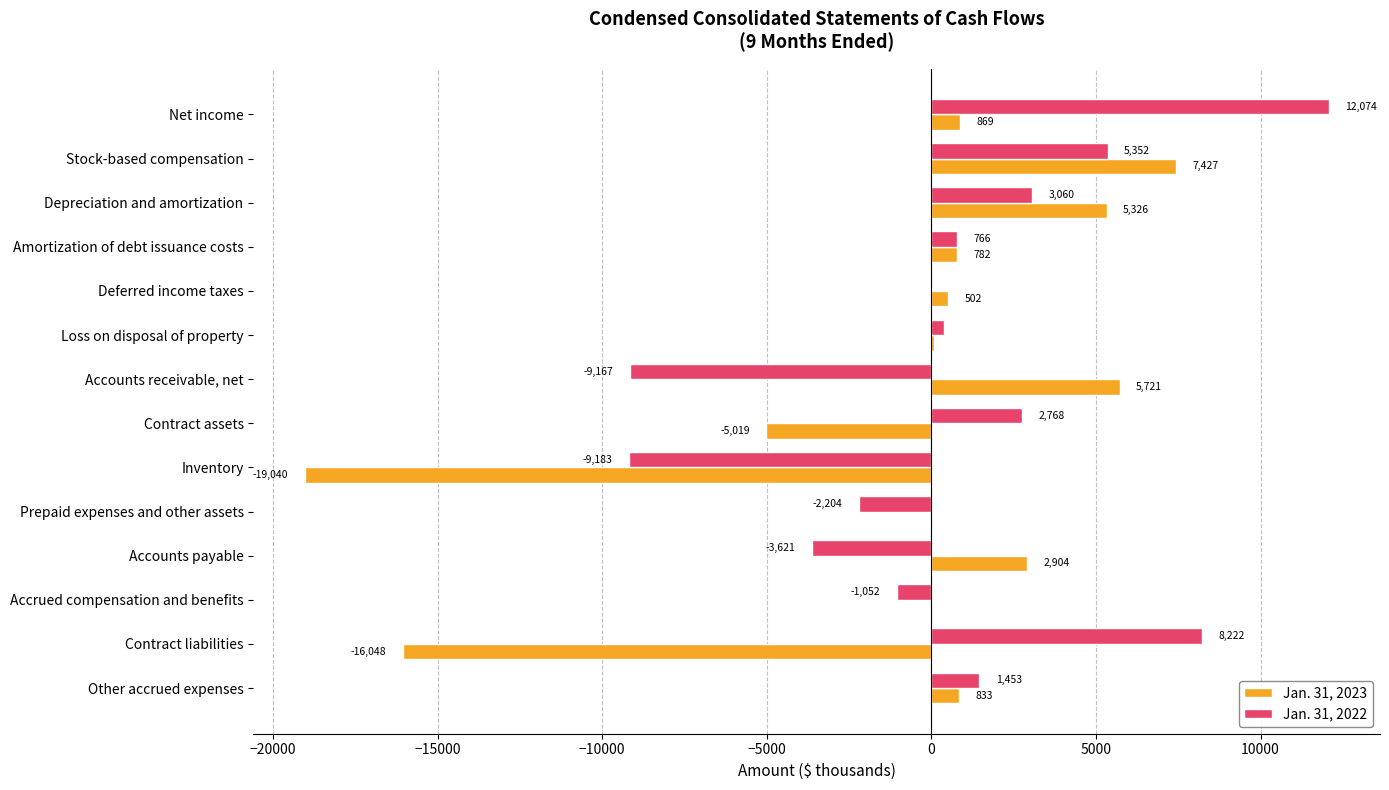

The value of Jan. 31, 2023 at Prepaid expenses and other assets is -7. True or false?

True